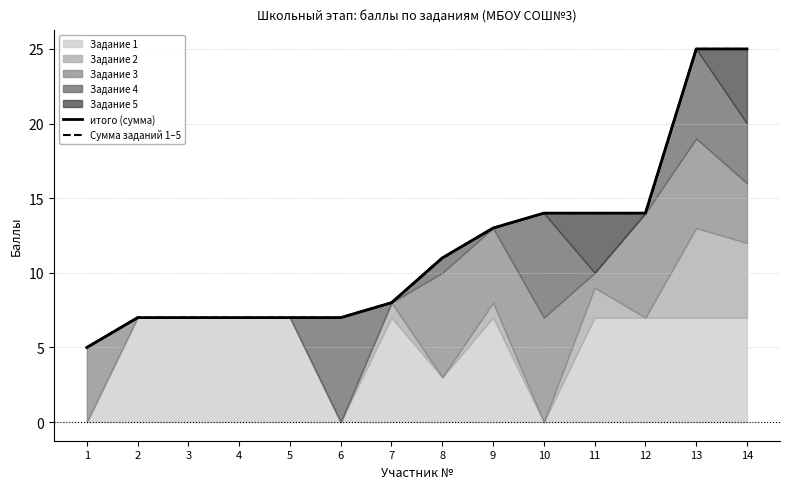

What is the total value across all series at 12?

28